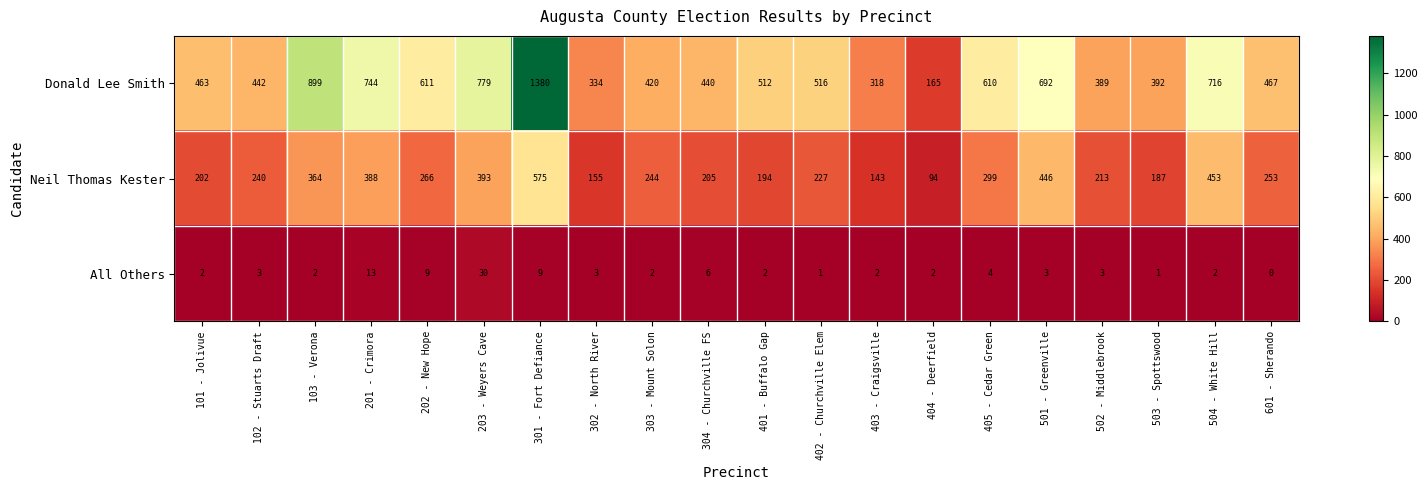

List the series in order of their overall mean, lowest first.

All Others, Neil Thomas Kester, Donald Lee Smith